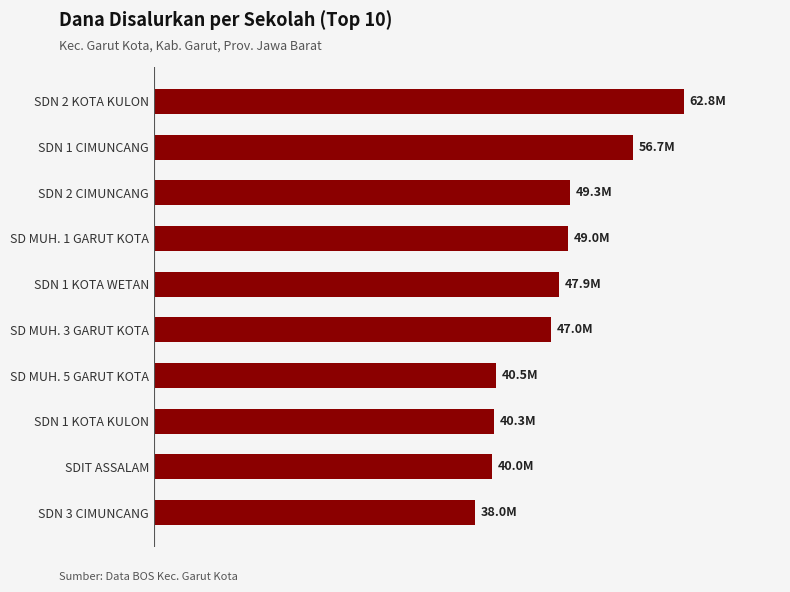

How many bars are there in total?

10